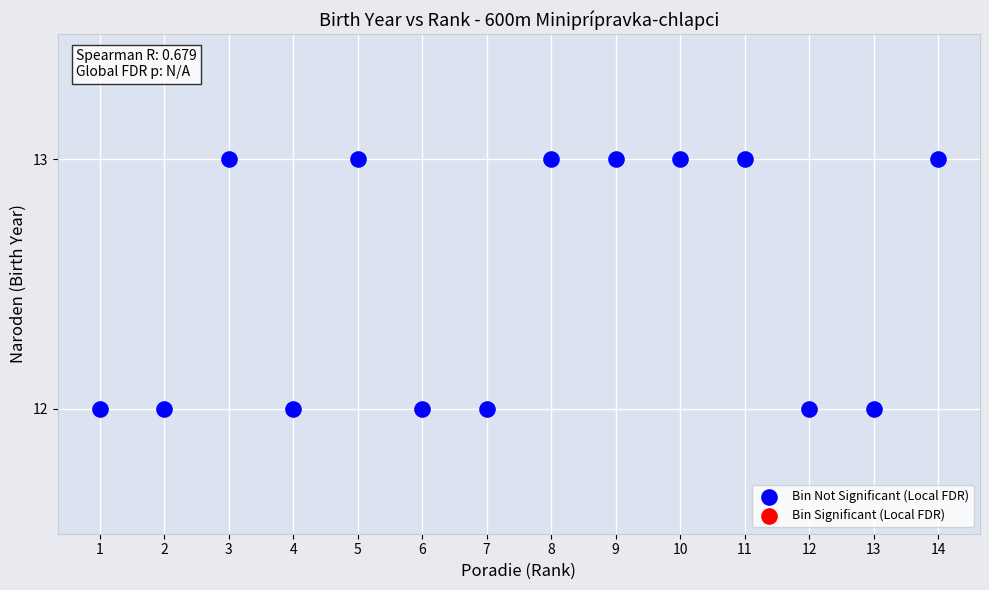

What is the range of X values (max minus min)?

13